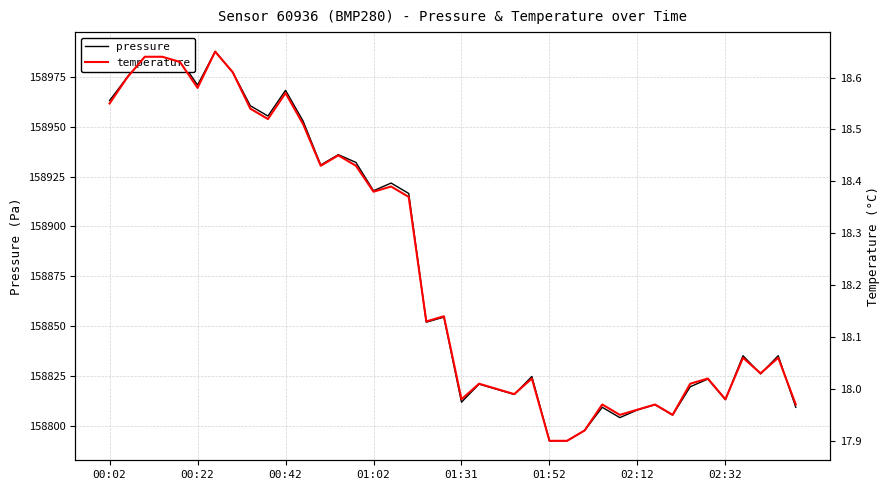

True or false: pressure and temperature cross at least once.

False